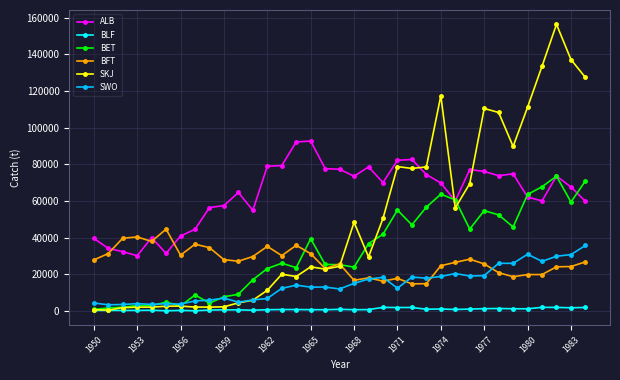

What is the highest value of the SWO series?

35725.7